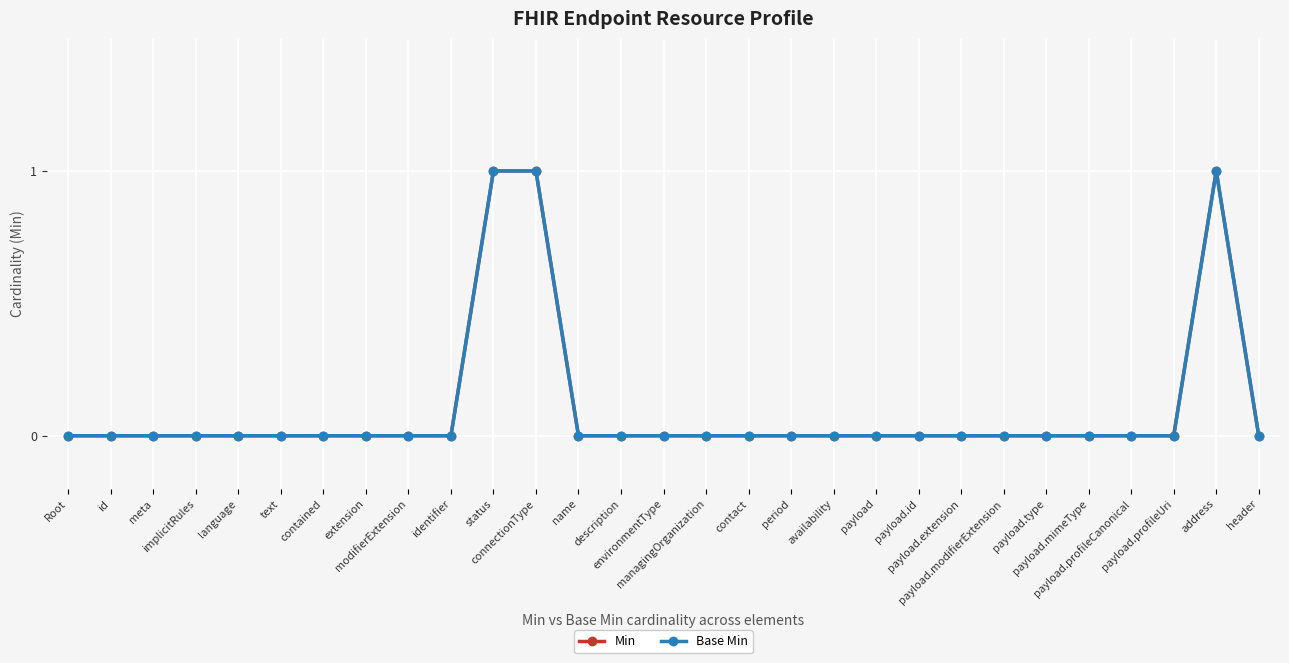

At how many categories does at least one series exceed 0?

3